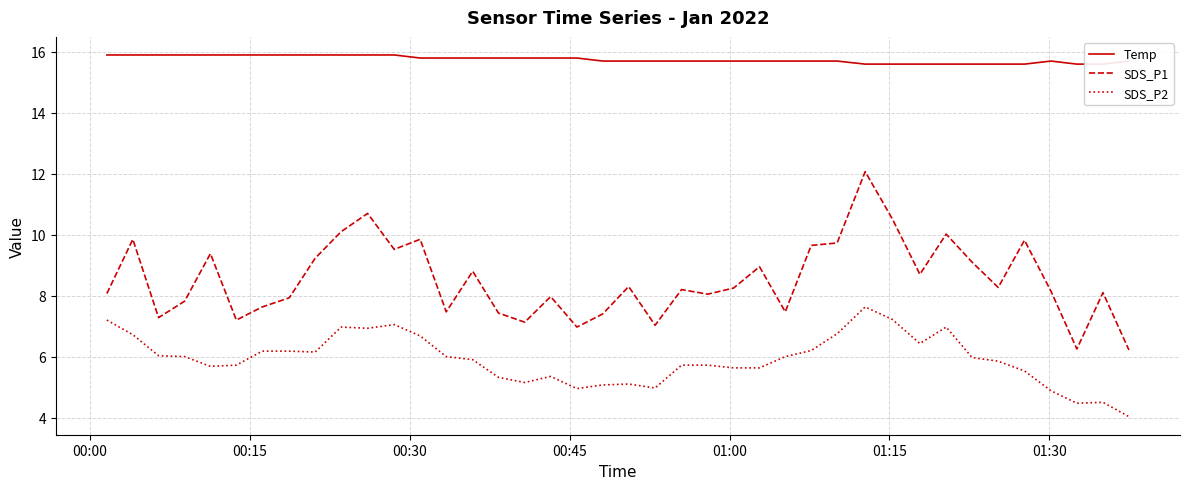

What is the difference between the maximum and second lowest values in the SDS_P2 series?

3.2